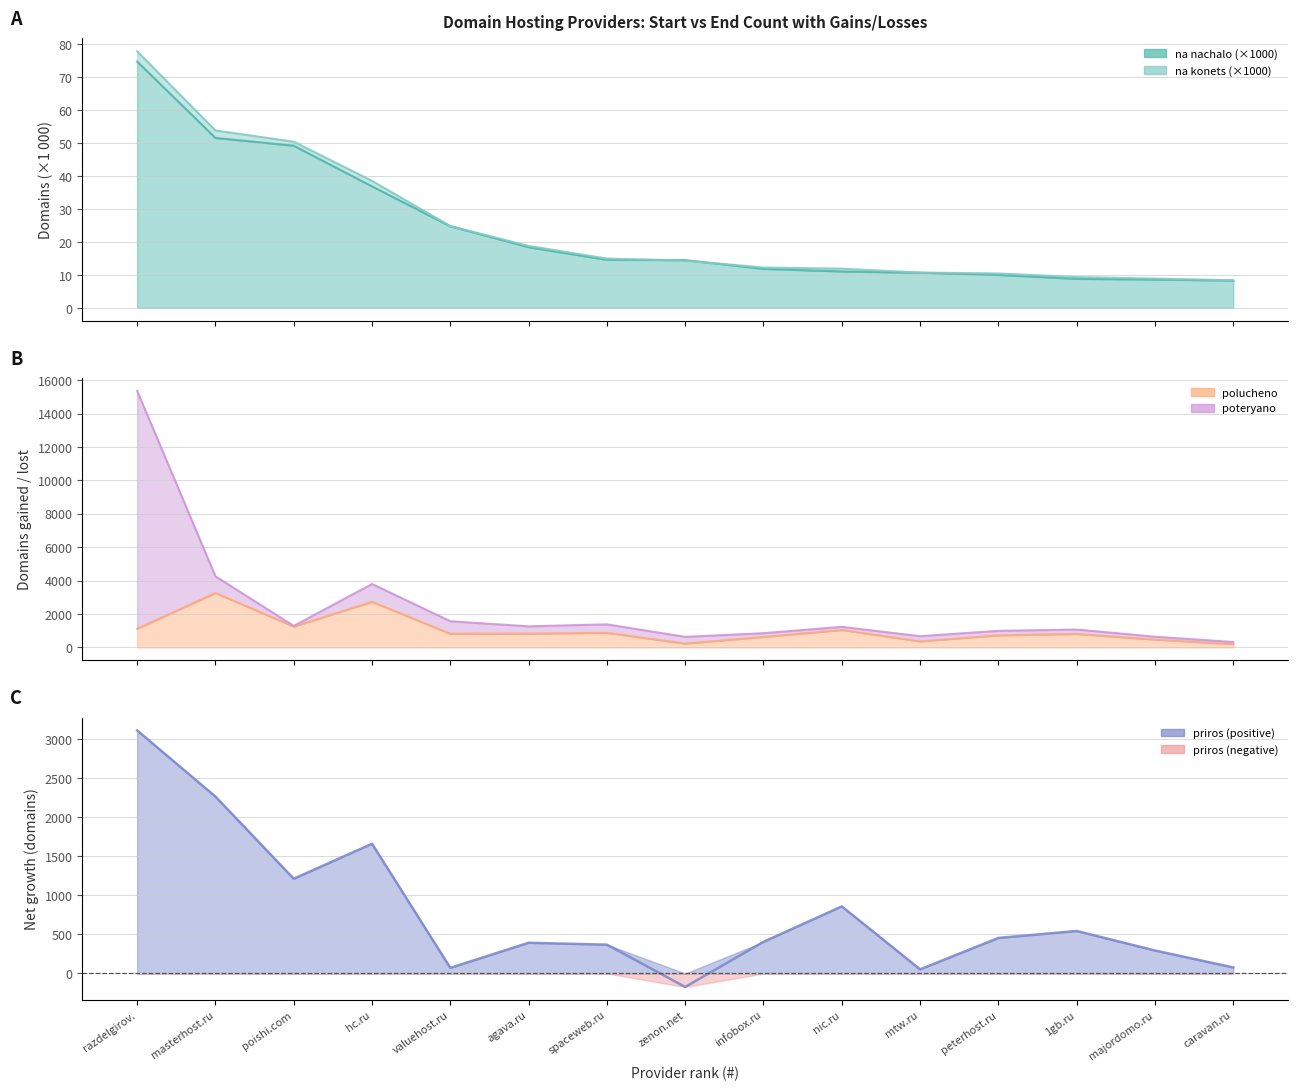

What is the sum of all polucheno values?

15359.0